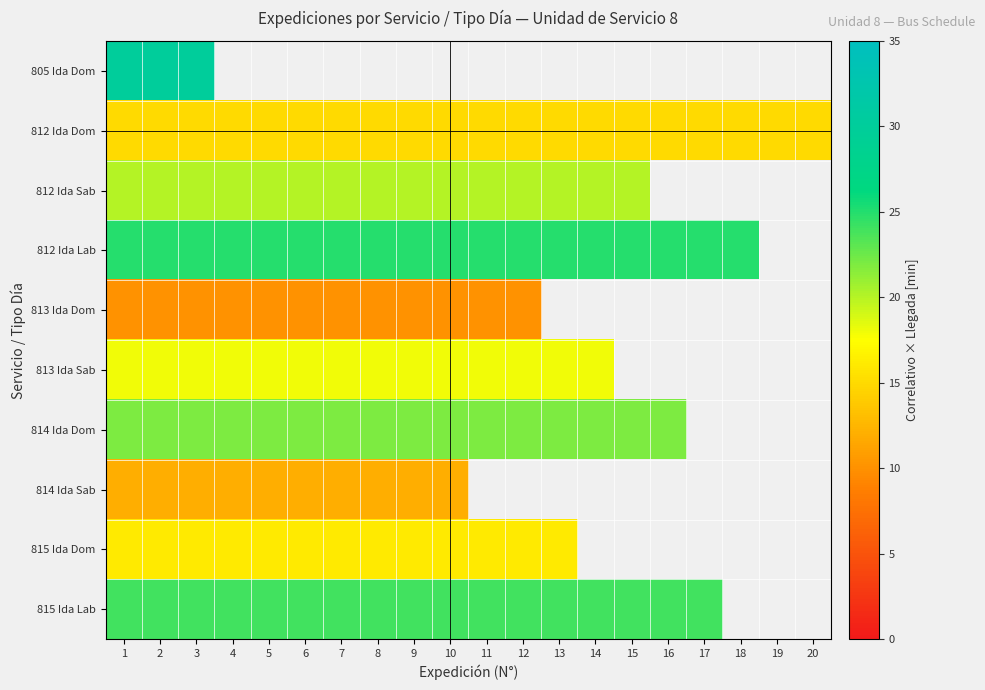

Is the value of 813 Ida Dom at 12 greater than the value of 814 Ida Dom at 7?

No